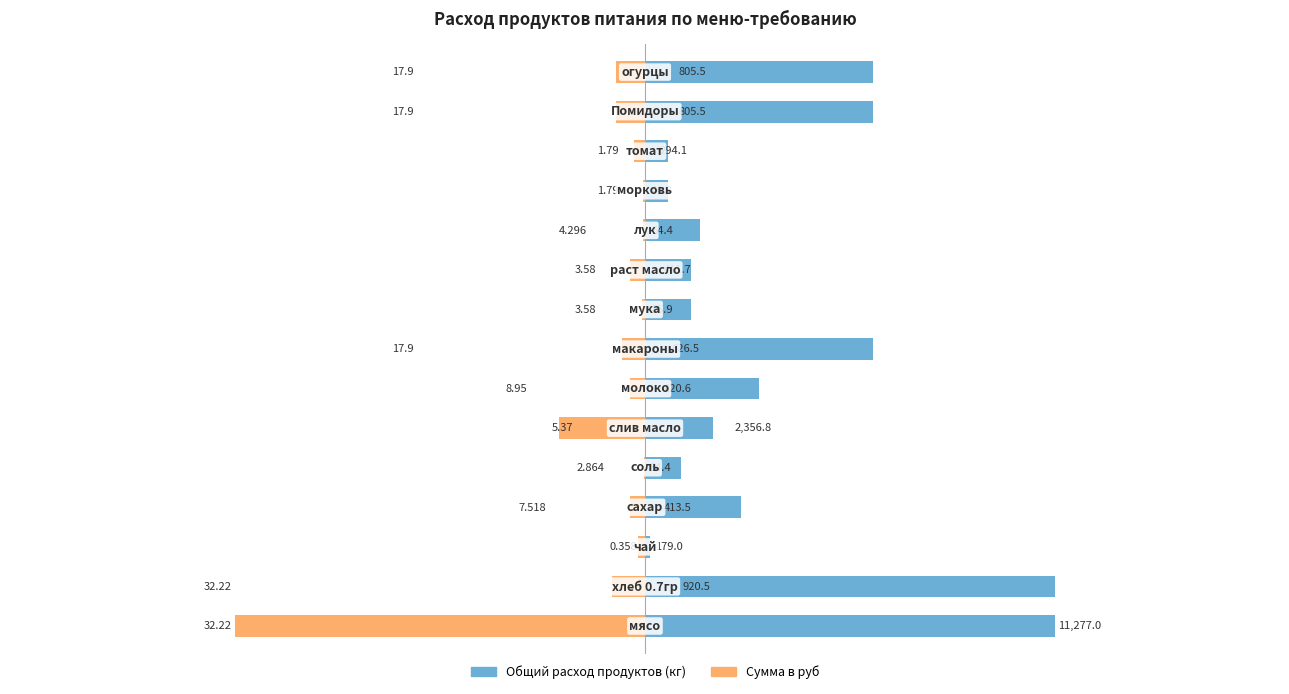

How many bars are there in total?

30